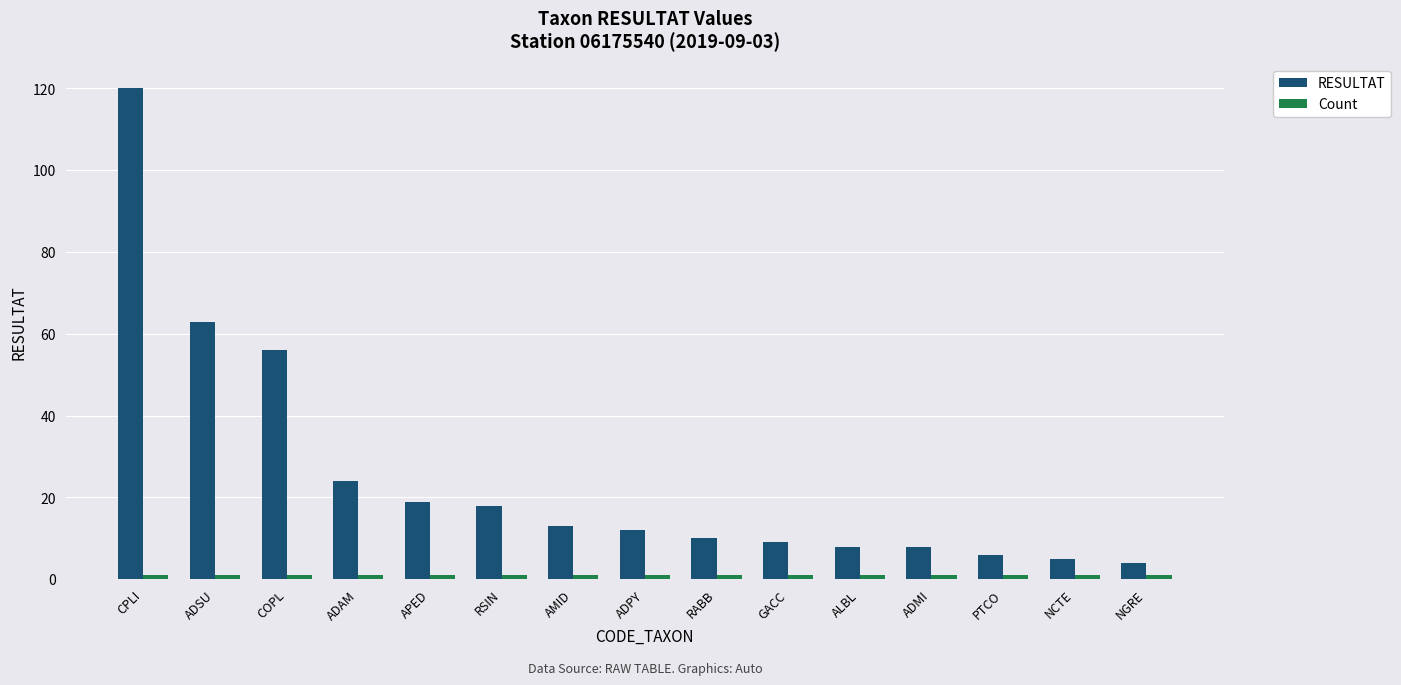

At how many categories does at least one series exceed 114?

1